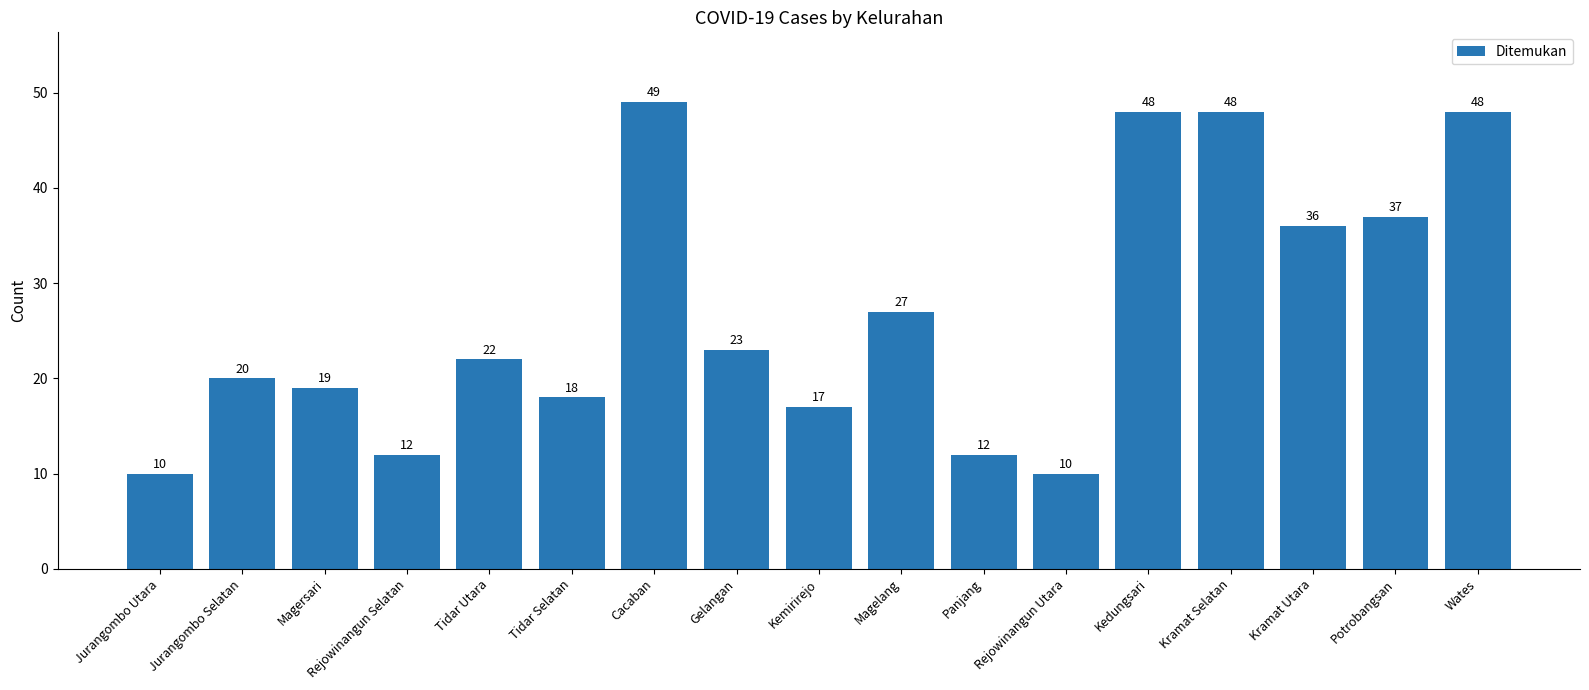

What is the sum of all values?

456